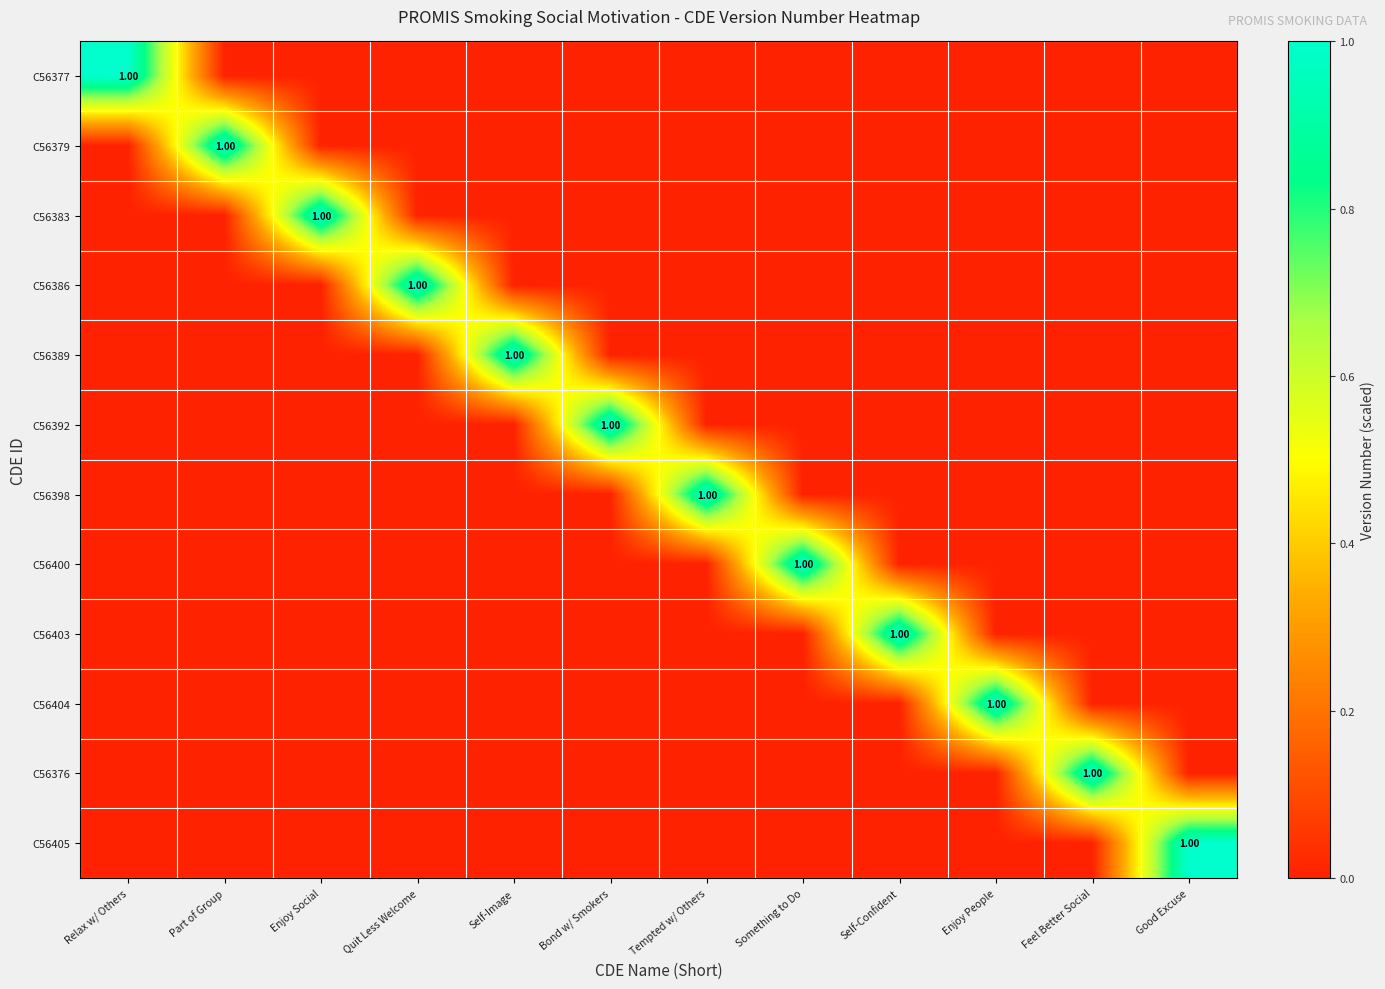

At which category is the sum across all series the highest?

Relax w/ Others